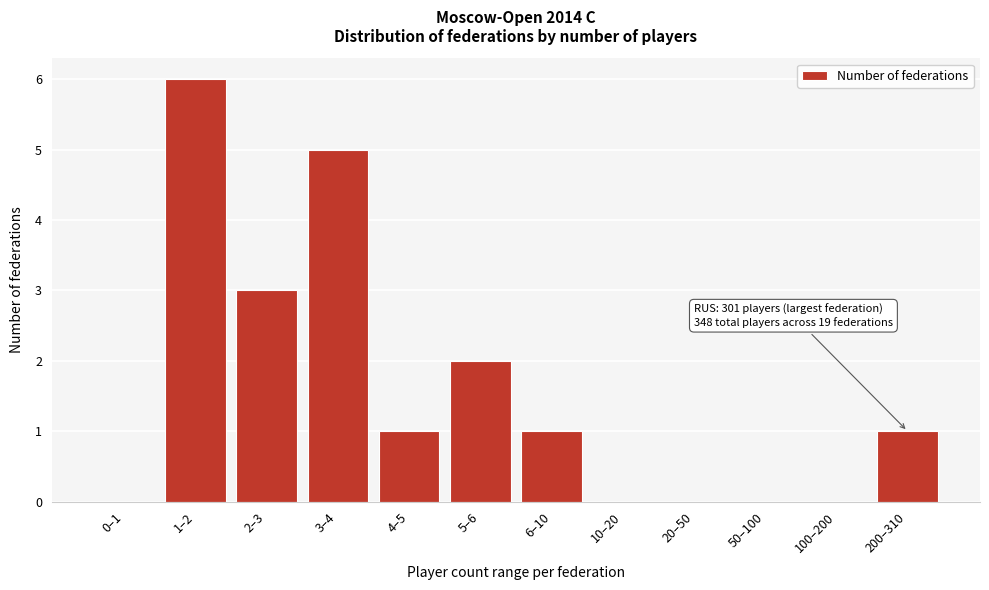

Reading right to left, transcribe all the data shown in this chart.

200–310=1	100–200=0	50–100=0	20–50=0	10–20=0	6–10=1	5–6=2	4–5=1	3–4=5	2–3=3	1–2=6	0–1=0